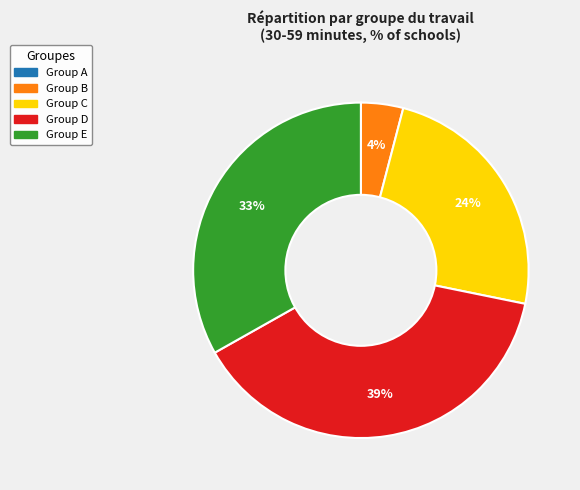

Is there any slice that represents more than half of the pie?

No